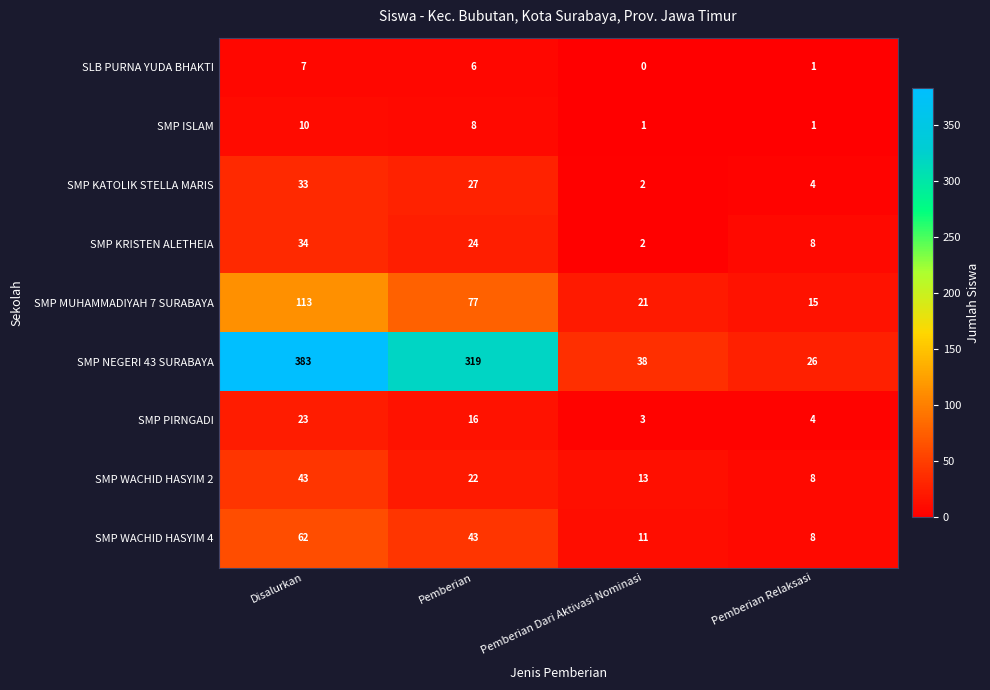

At which label does SMP KATOLIK STELLA MARIS first exceed 27?

Disalurkan